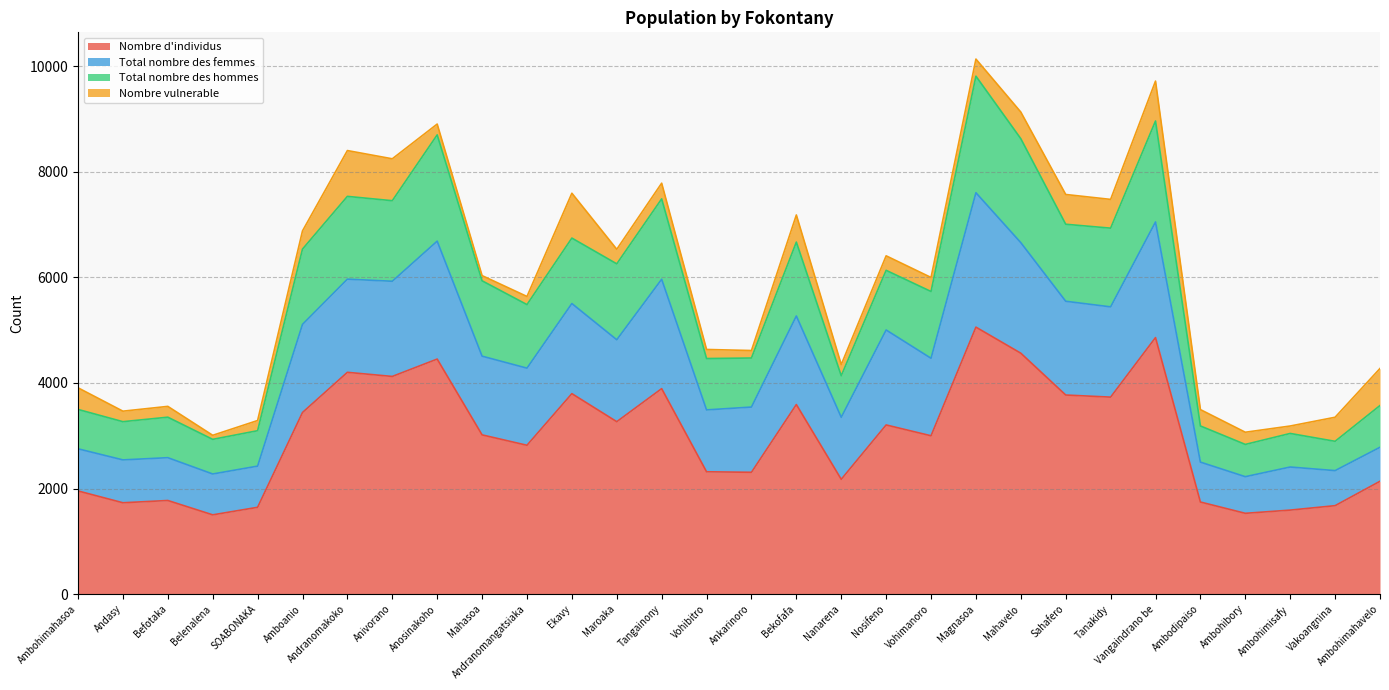

What is the lowest value of the Nombre d'individus series?

1501